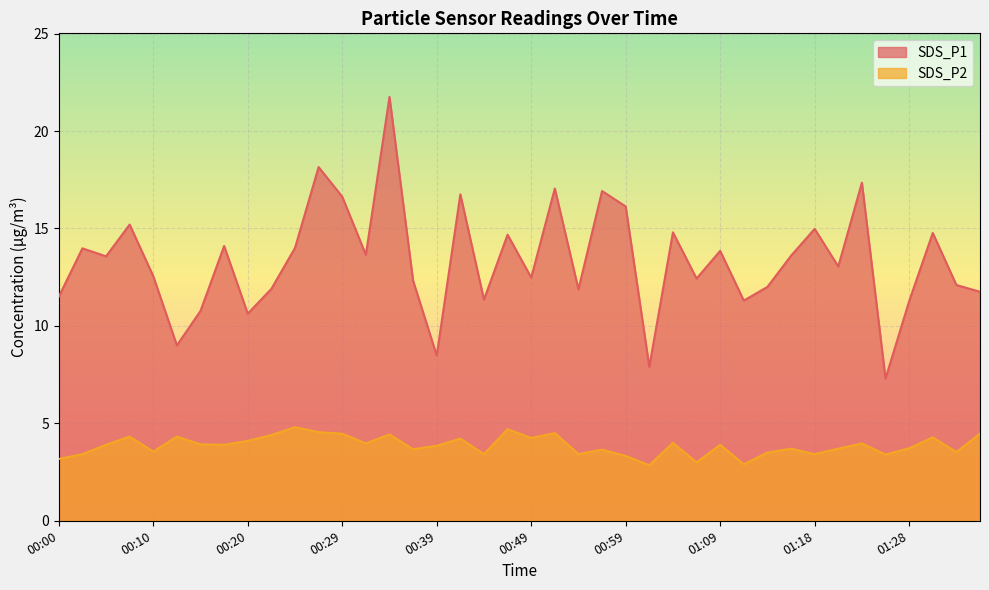

Rank the categories by SDS_P2 value from highest to lowest.

00:25, 00:47, 00:27, 00:51, 00:29, 01:35, 00:34, 00:22, 00:08, 00:12, 01:30, 00:49, 00:42, 00:20, 01:04, 00:32, 01:23, 00:15, 00:05, 00:17, 01:09, 00:39, 01:28, 01:16, 01:21, 00:37, 00:56, 00:10, 01:33, 01:13, 00:03, 00:44, 00:54, 01:18, 01:26, 00:59, 00:00, 01:06, 01:11, 01:01